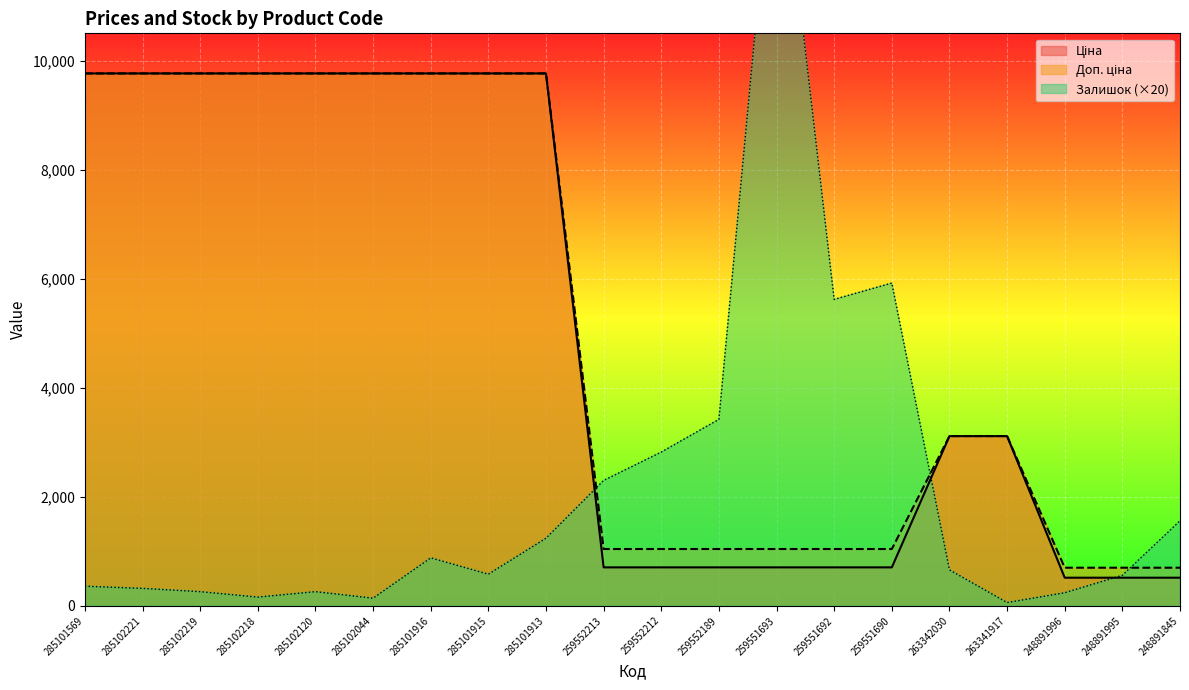

How many lines are shown in the chart?

3